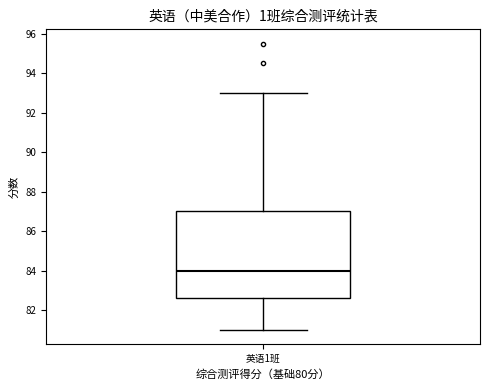

Where does the upper whisker of the box for 英语1班 end on the y-axis? The values are not printed on the chart, so give them approximately, as read against the axis.

93.0